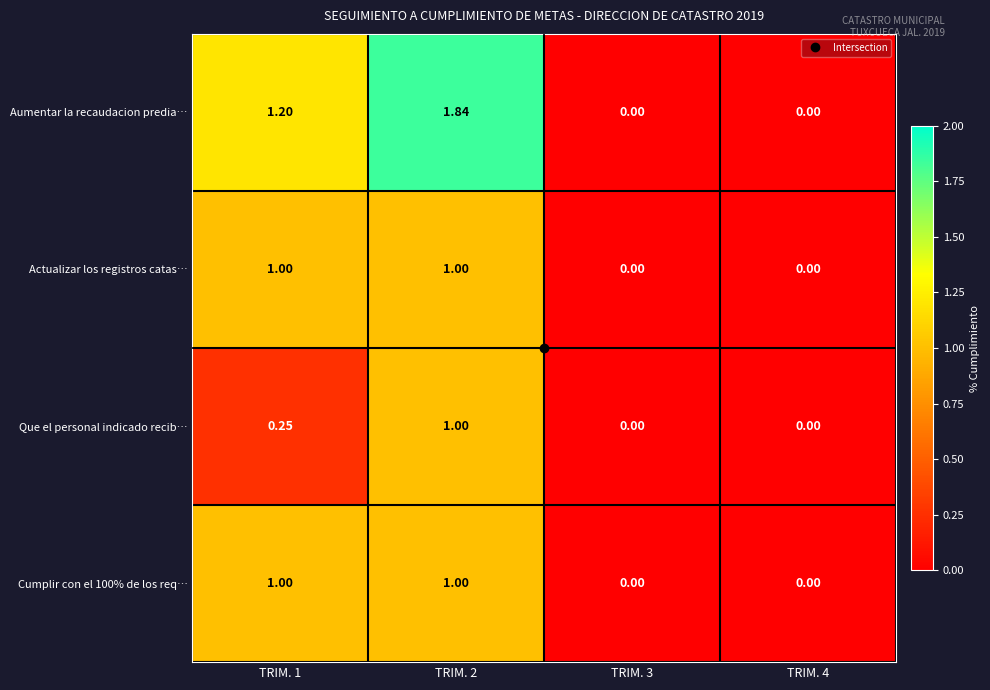

Which series has the largest total across all categories?

Aumentar la recaudacion predia…